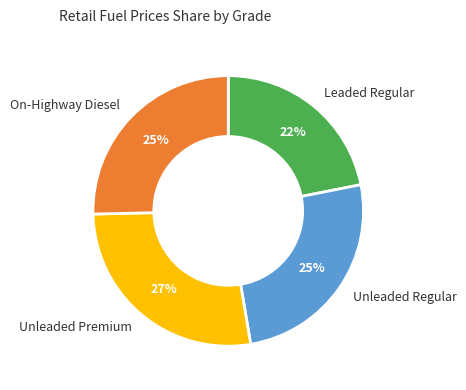

Does any single category account for the majority?

No